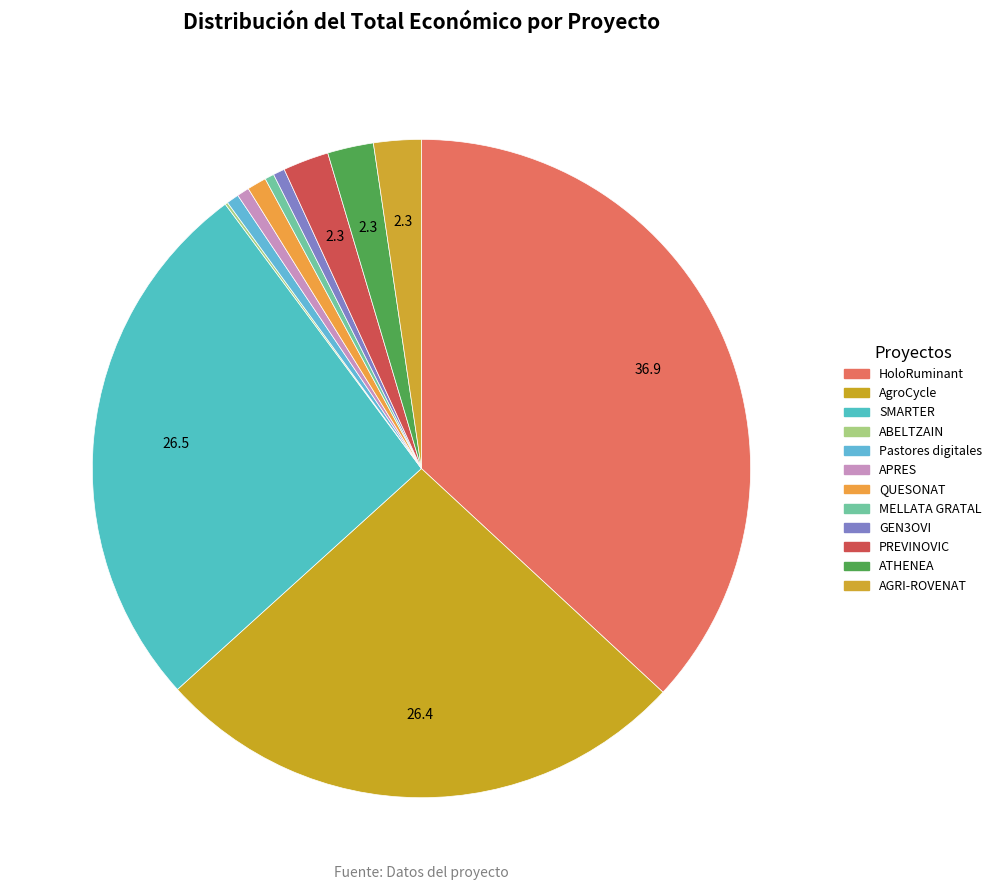

What percentage is NOT represented by QUESONAT?

99.1%